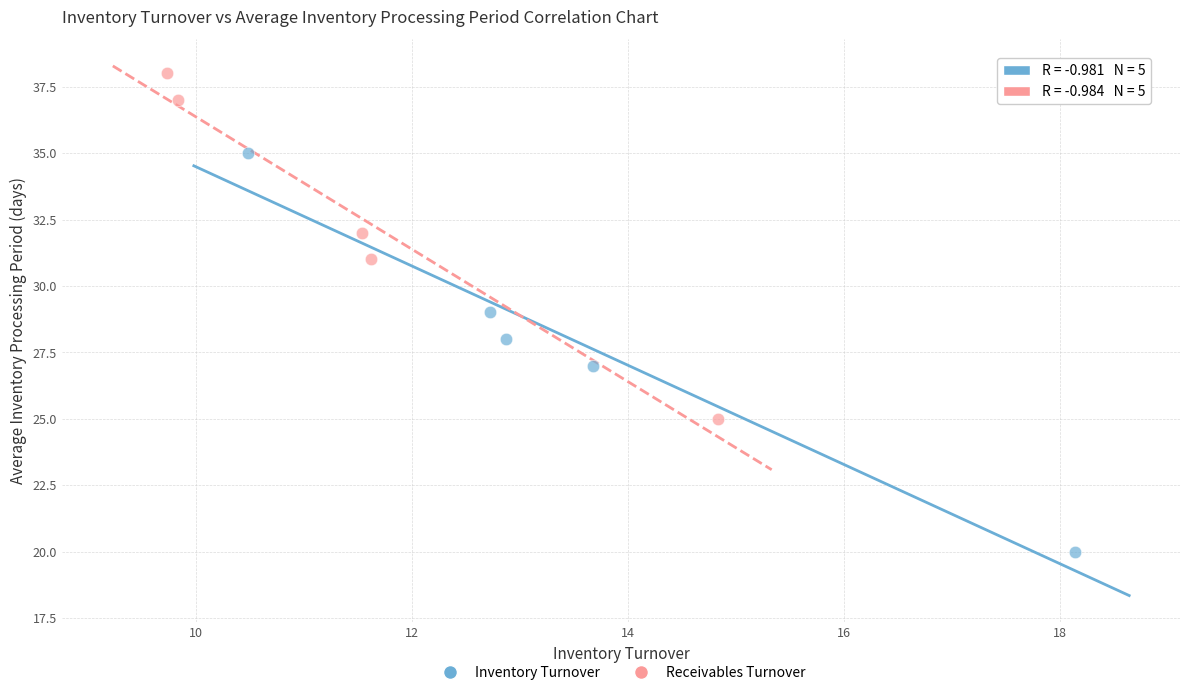

Which series reaches the maximum Y coordinate?

Receivables Turnover